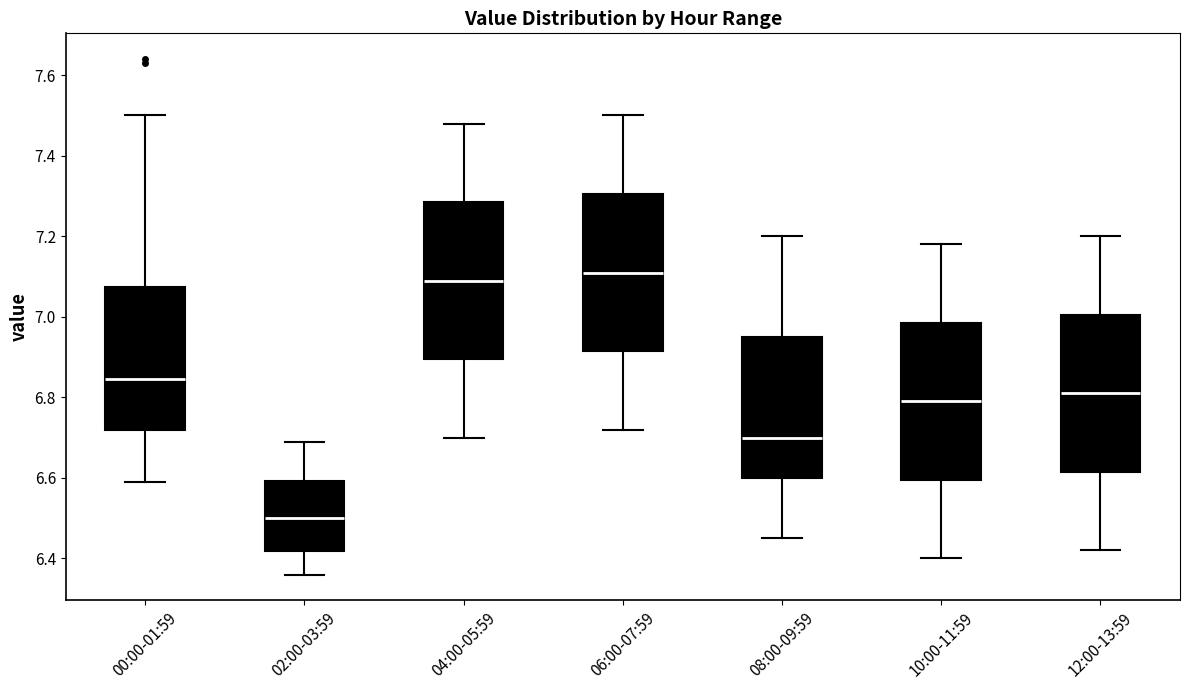

Where does the median line of the box for 06:00-07:59 sit on the y-axis? The values are not printed on the chart, so give them approximately, as read against the axis.

7.12